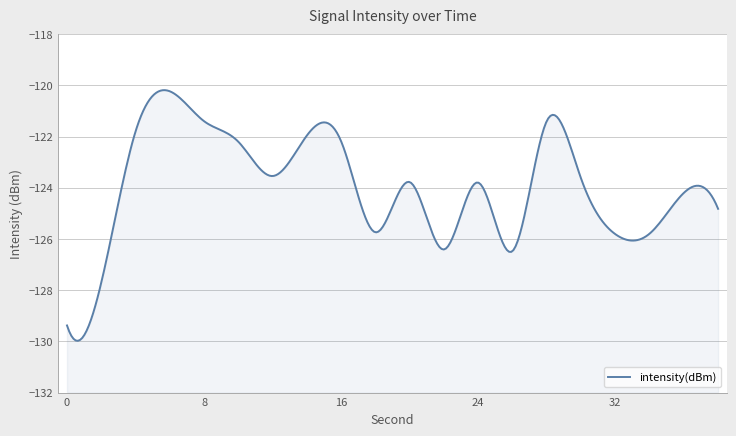

At which label is the value closest to -124?

36